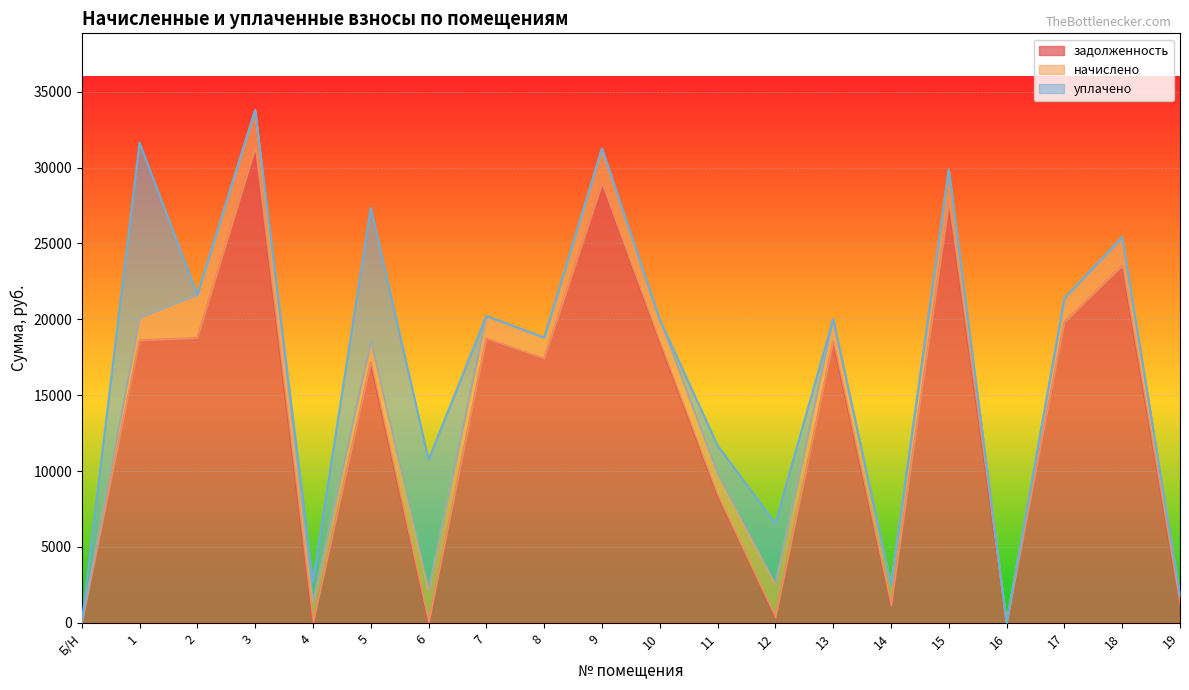

Reading left to right, what are all the values shown in this chart?

задолженность: Б/Н=0.0	1=18610.1	2=18771.8	3=31286.3	4=0.0	5=17163.3	6=0.0	7=18732.4	8=17408.6	9=28932.4	10=18507.2	11=8418.6	12=364.3	13=18536.5	14=1140.8	15=27657.5	16=0.0	17=19811.4	18=23538.2	19=1124.2
начислено: Б/Н=0.0	1=1505.4	2=2844.6	3=2488.2	4=1368.9	5=1365.0	6=2180.1	7=1489.8	8=1384.5	9=2301.0	10=1471.9	11=1367.0	12=2185.6	13=1474.2	14=1368.9	15=2199.6	16=0.0	17=1575.6	18=1872.0	19=640.0
уплачено: Б/Н=0.0	1=11519.3	2=0.0	3=0.0	4=1374.0	5=8810.0	6=8572.9	7=0.0	8=0.0	9=0.0	10=0.0	11=1904.2	12=4005.2	13=0.0	14=0.0	15=0.0	16=0.0	17=0.0	18=0.0	19=0.0